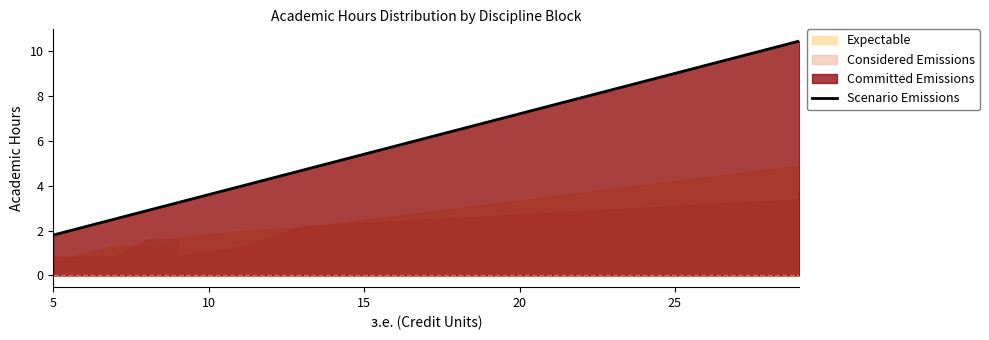

Where does the data first go above 3?

20